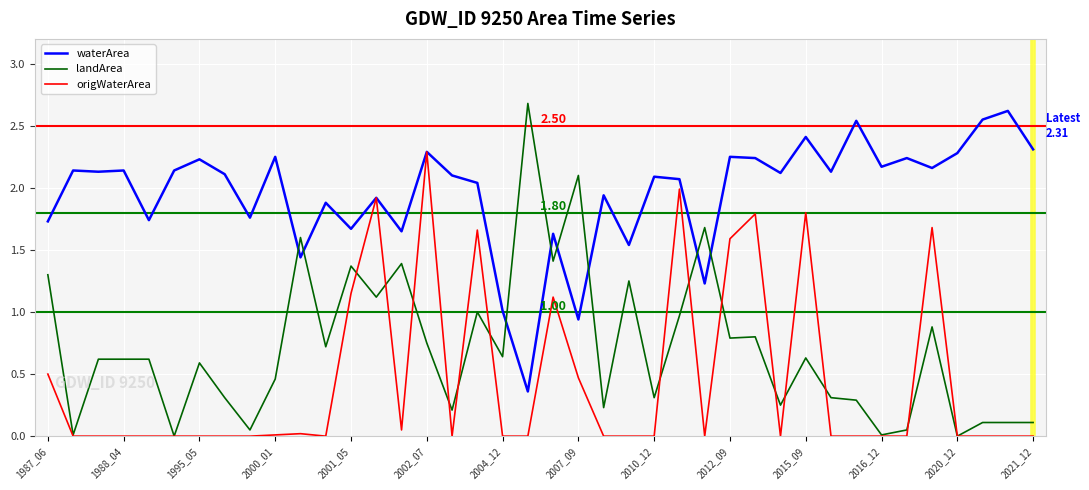

What is the difference between the maximum and minimum values in the waterArea series?

2.3